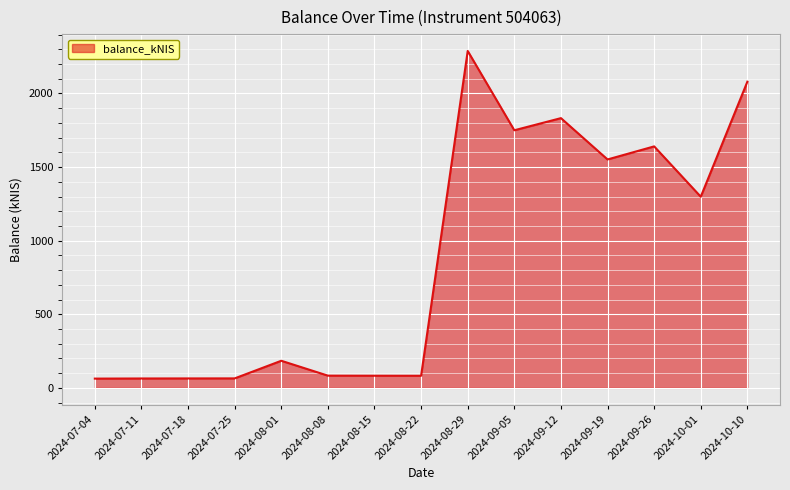

What is the greatest value displayed?

2288.9